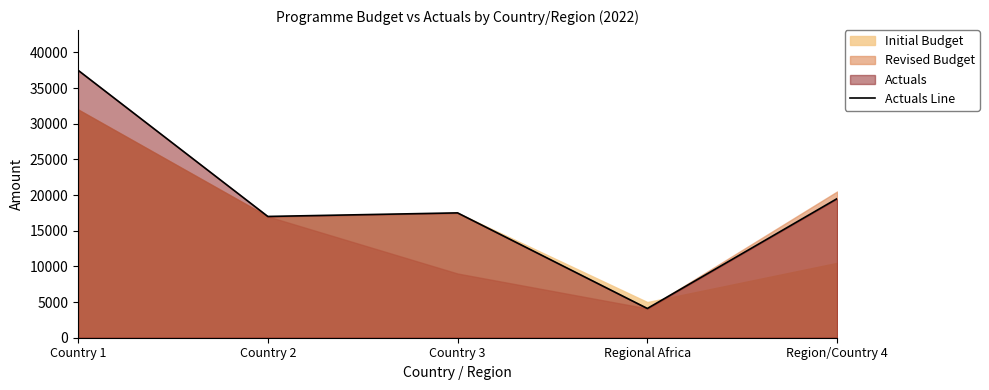

What position from the left is Country 1?

1